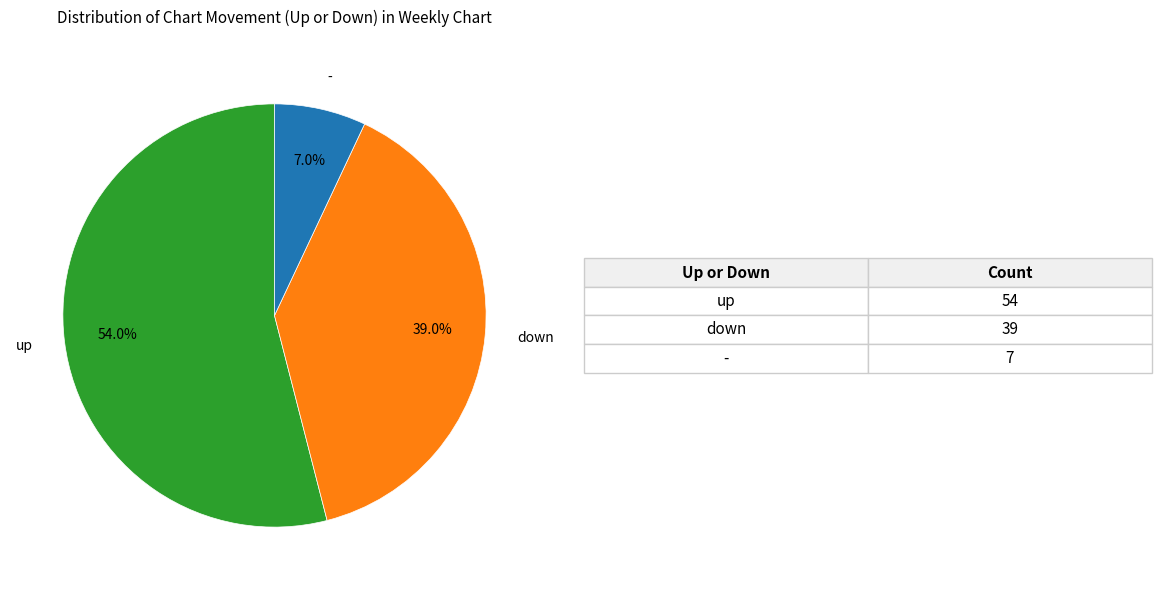

Is it true that - is 21% of the pie?

False